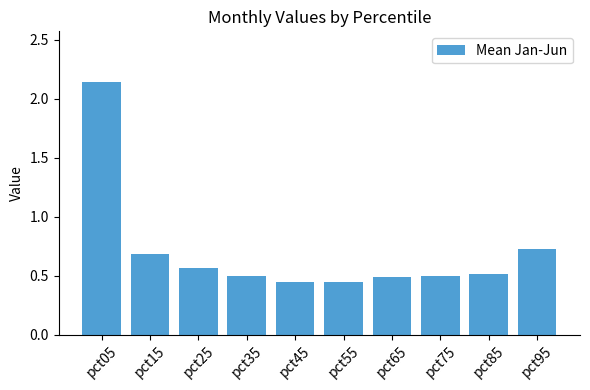

Which label corresponds to the largest value in the chart?

pct05